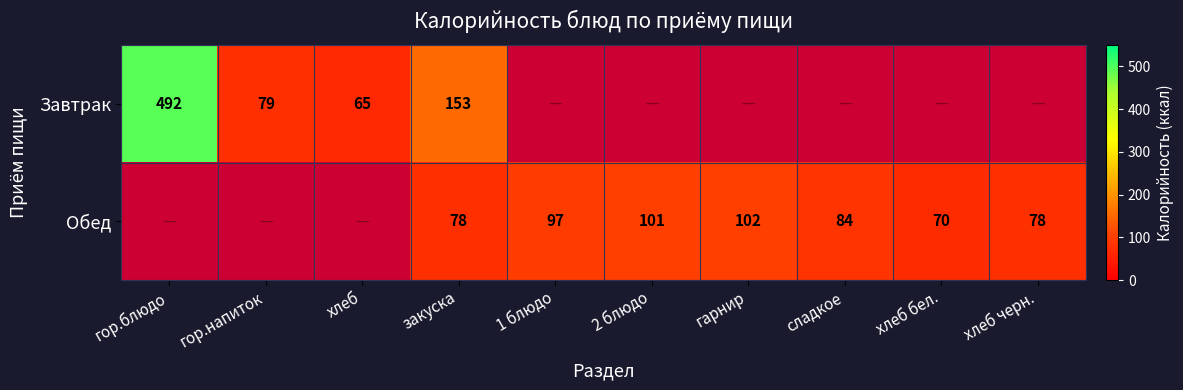

Which category has the lowest value across all series?

хлеб